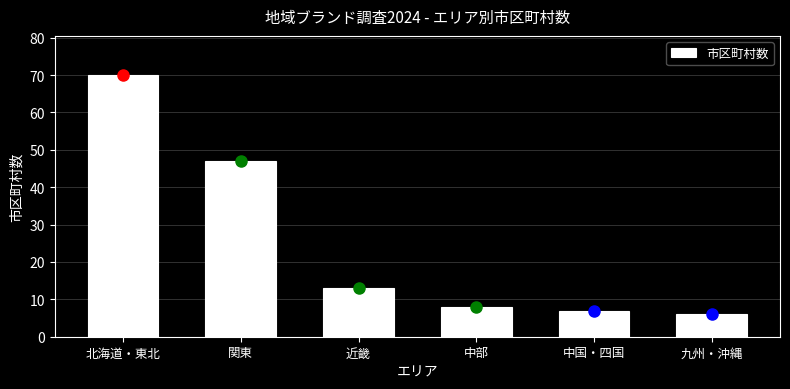

Reading right to left, extract all data points from this chart.

6	7	8	13	47	70